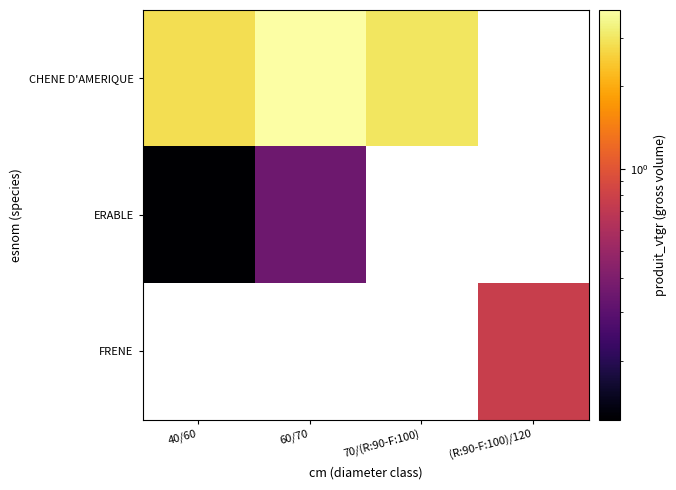

Which category has the highest value across all series?

60/70